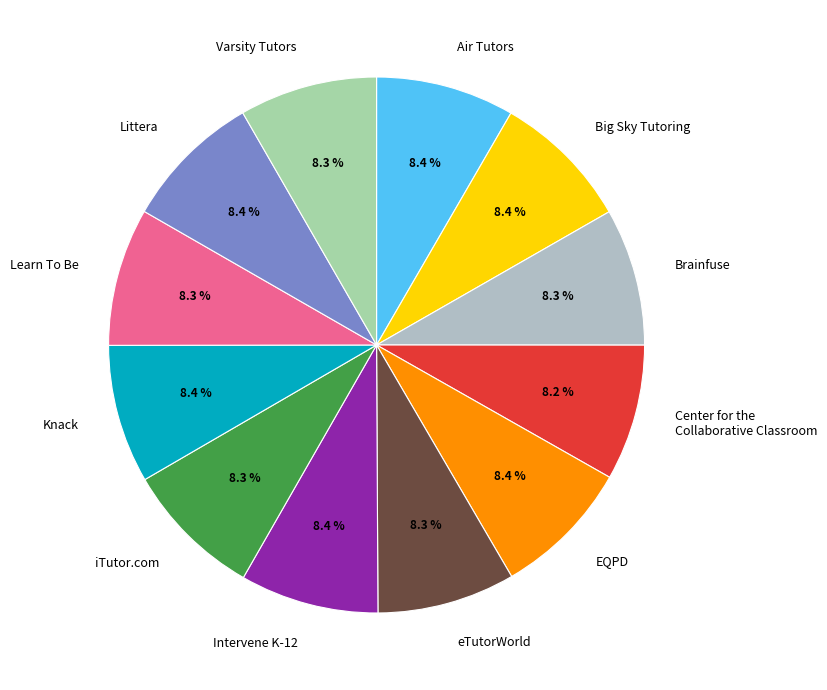

Approximately how many times larger is the value at Intervene K-12 compared to Varsity Tutors?

1.0